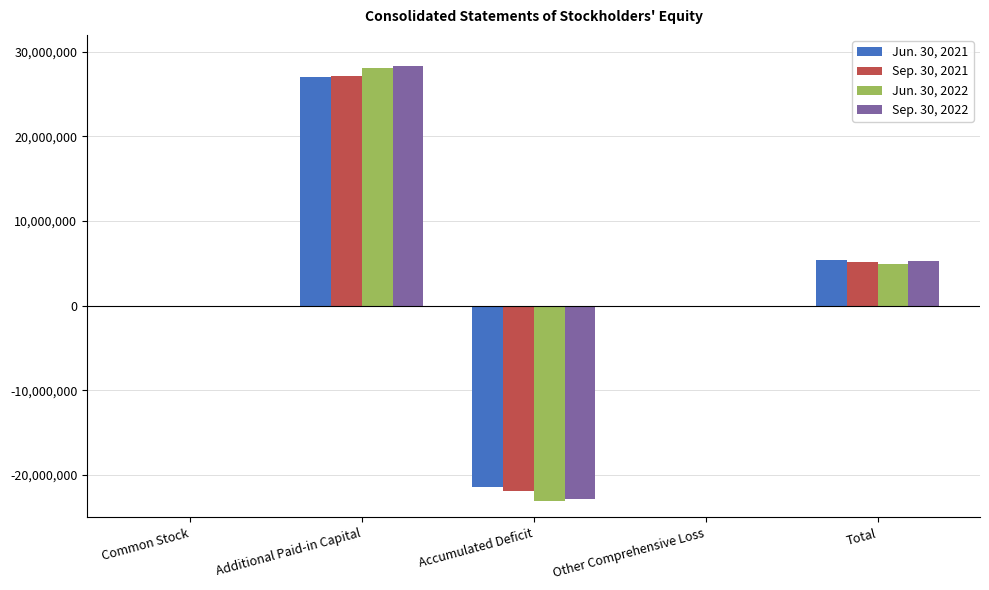

What is the difference between the Sep. 30, 2021 values at Other Comprehensive Loss and Total?

5291289